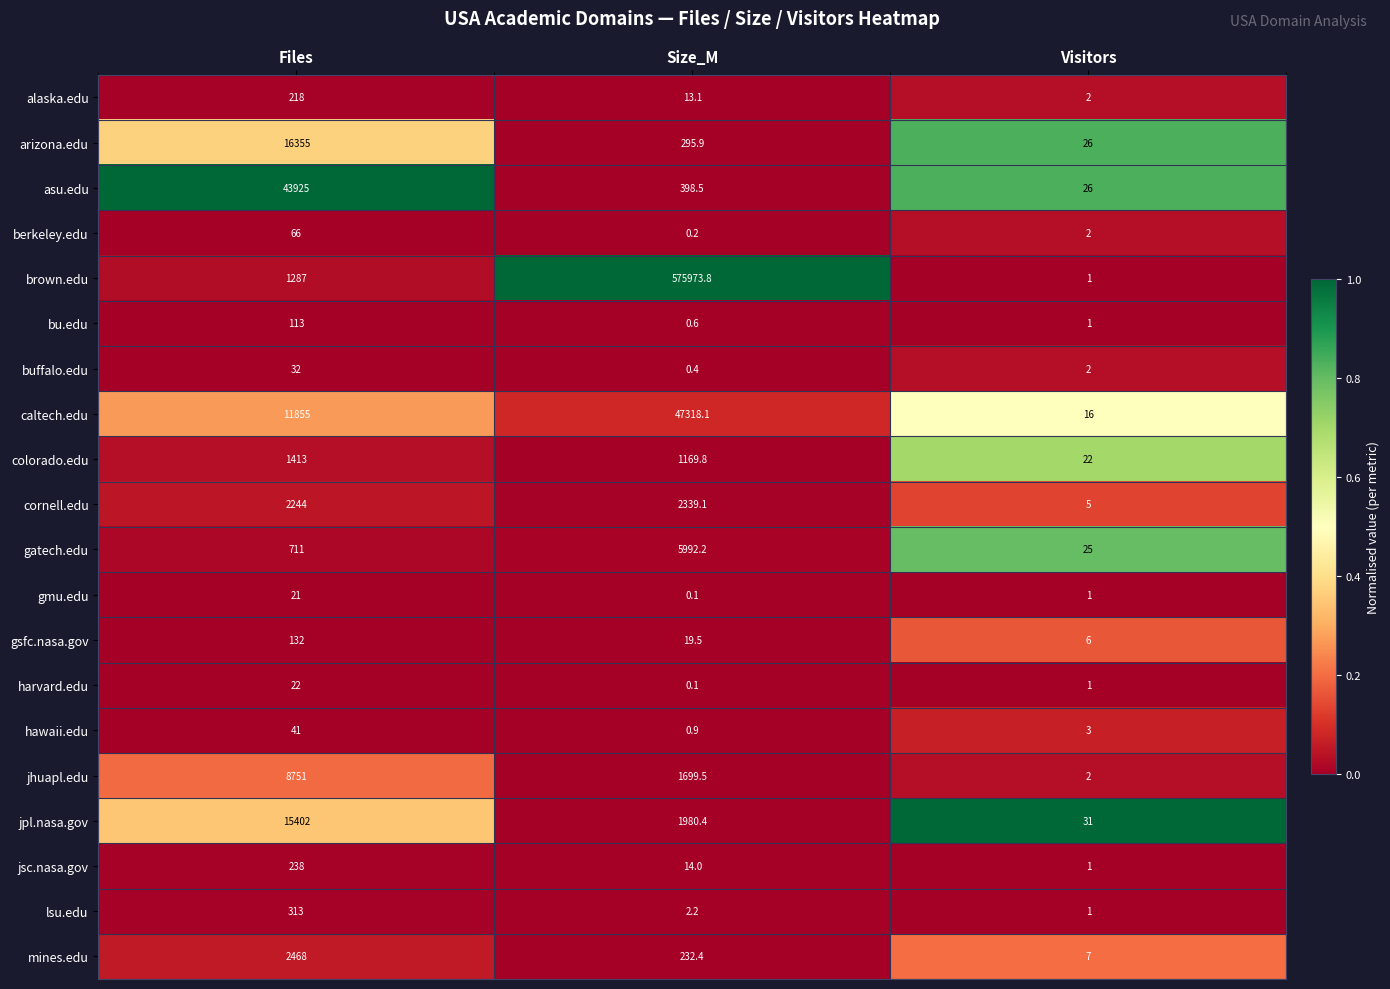

The gatech.edu series shows 40.8 at Visitors. True or false?

False